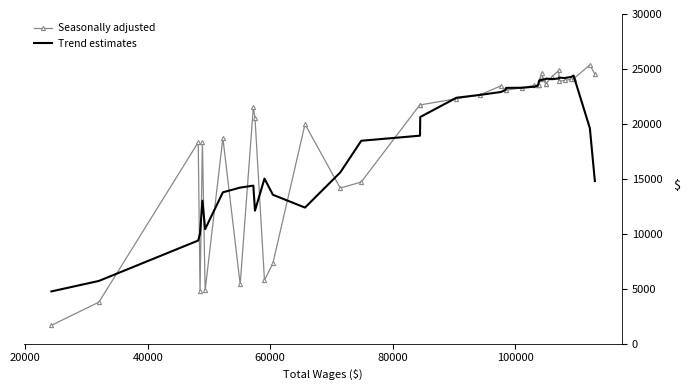

What is the maximum value shown in the chart?

25367.0